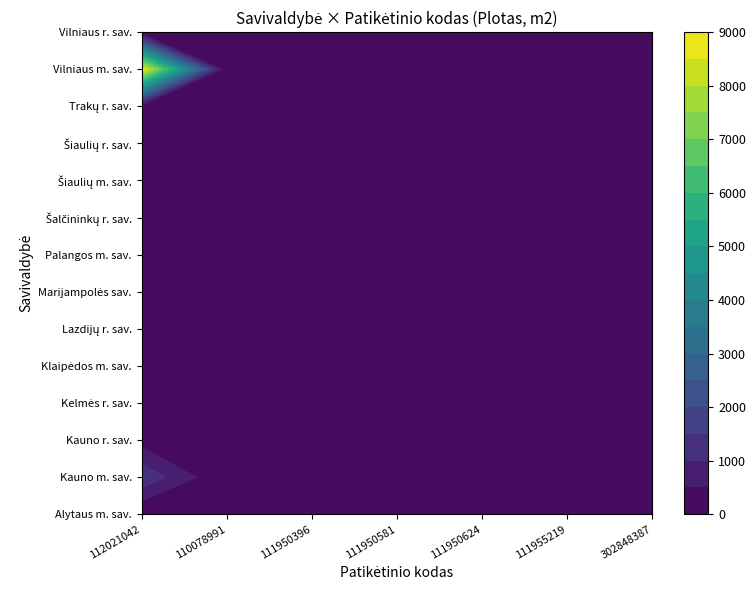

What is the difference between the maximum and second lowest values in the Kauno r. sav. series?

282.0